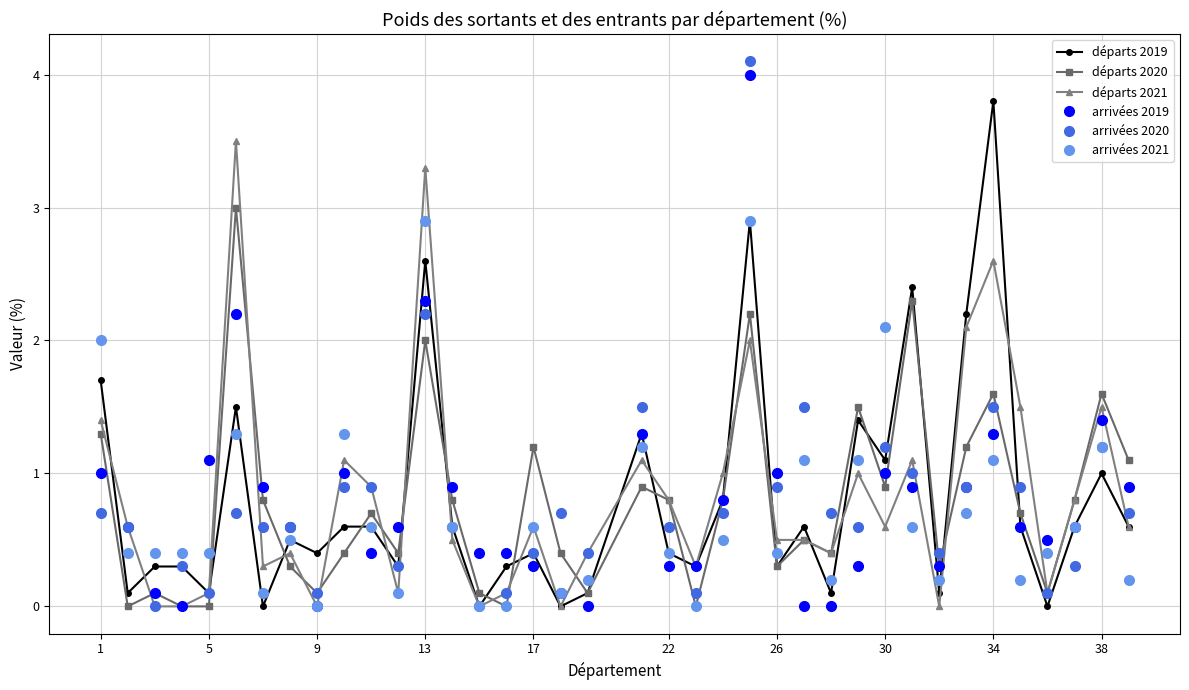

True or false: arrivées 2021 has more than 0 interior local peaks.

True